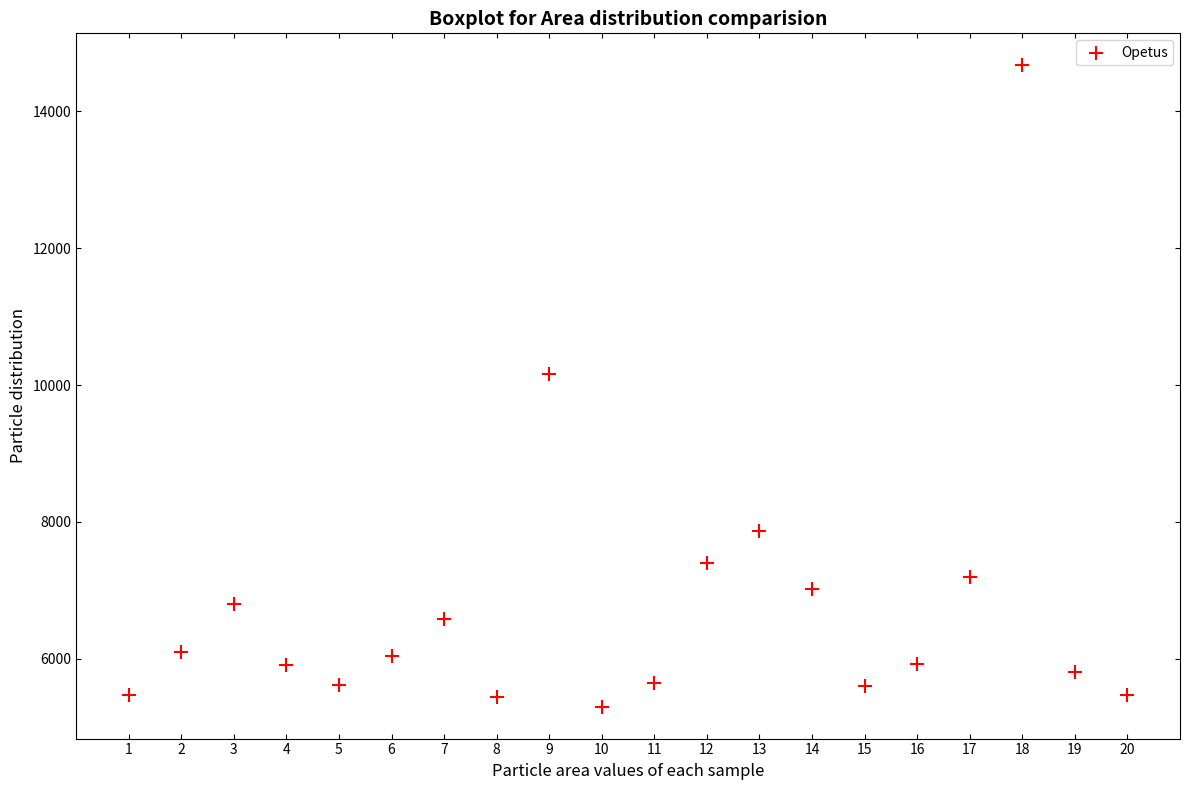

What is the range of Y values (max minus min)?

9366.6